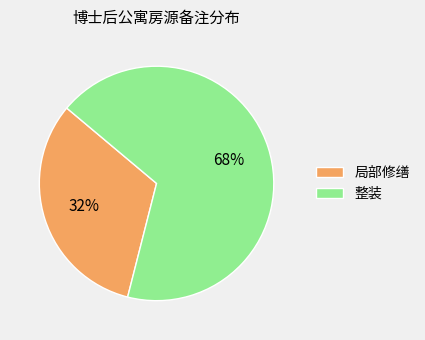

What percentage is the 局部修缮 slice, to the nearest percent?

32%